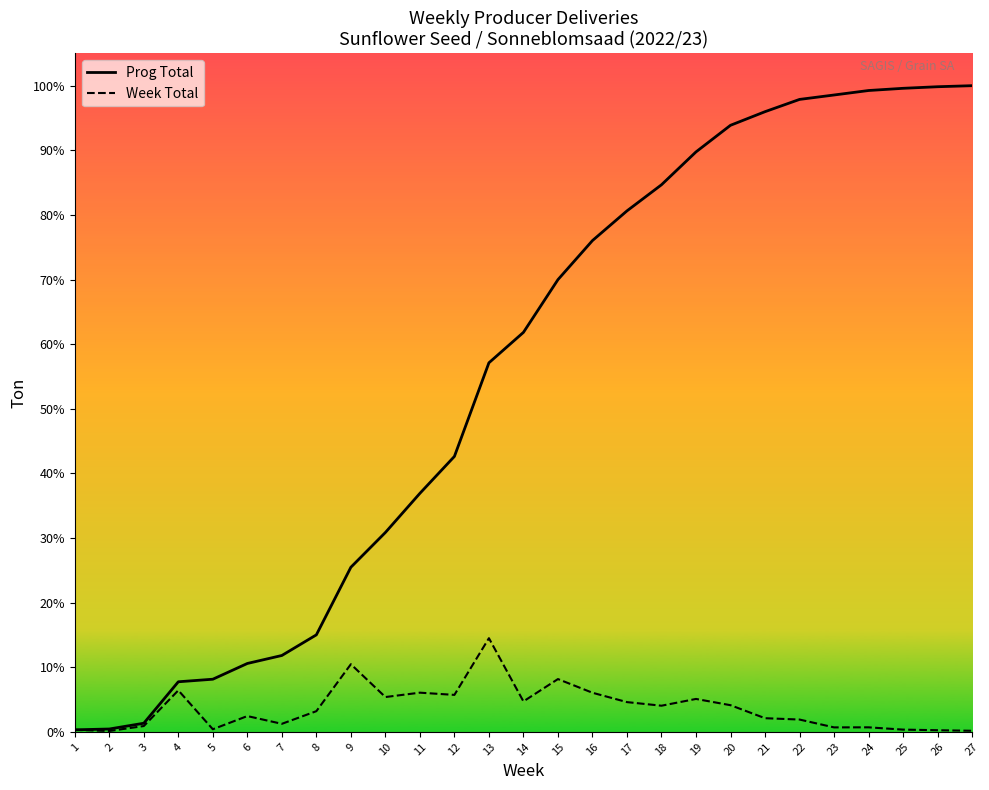

What is the sum of all Week Total values?

828439